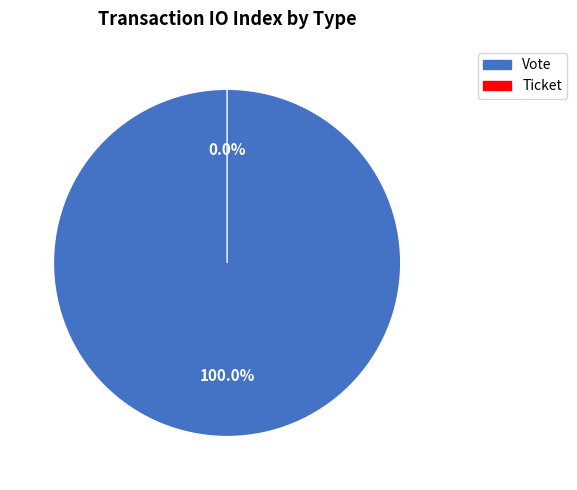

What is the majority slice?

Vote